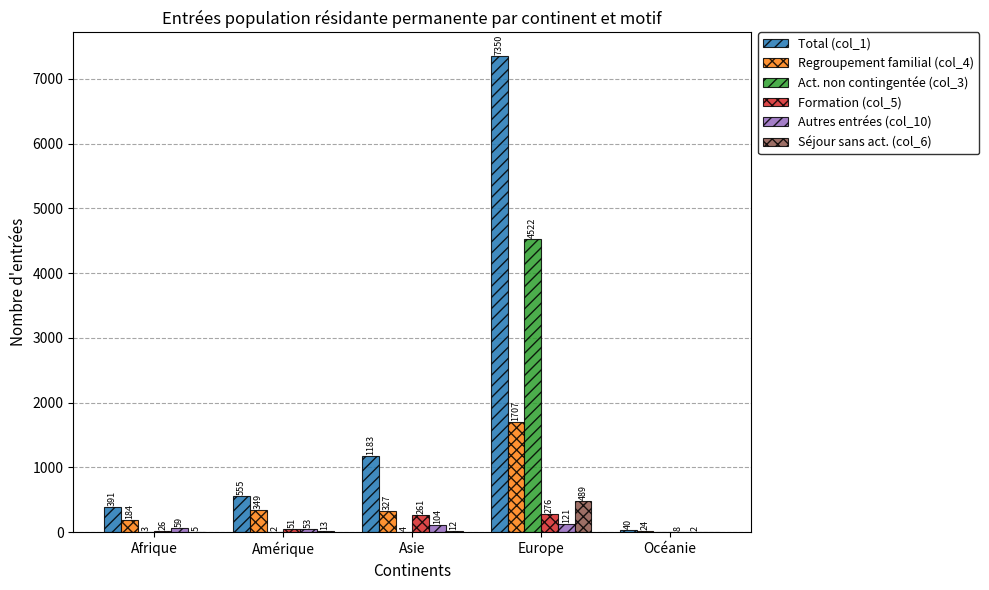

What is the sum of all Séjour sans act. (col_6) values?

519